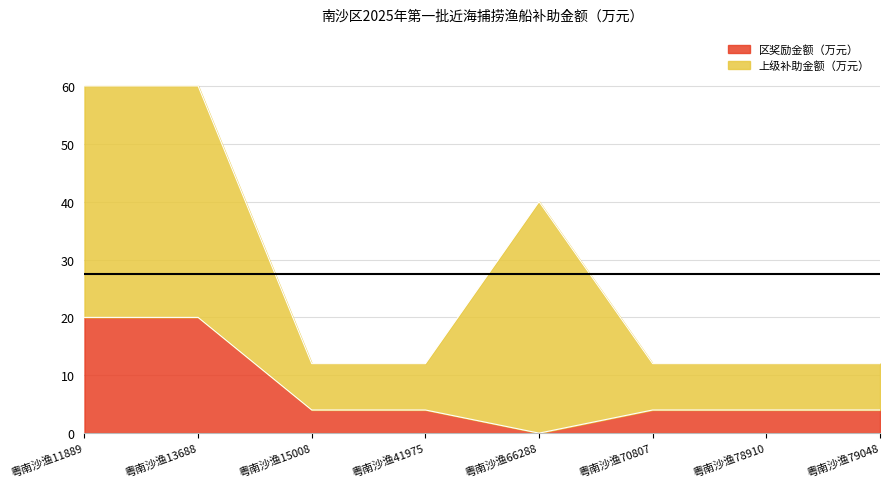

Which category has the lowest value across all series?

粤南沙渔66288